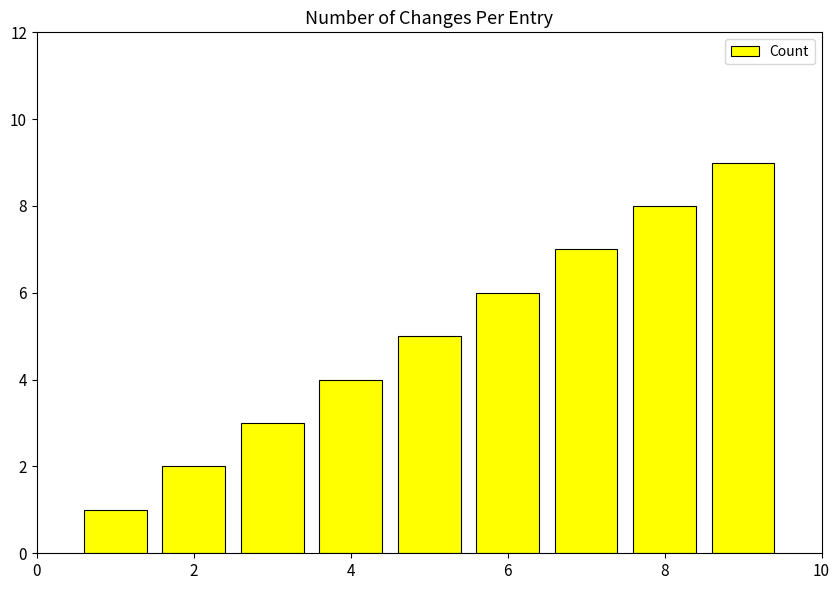

Reading right to left, transcribe all the data shown in this chart.

9	8	7	6	5	4	3	2	1